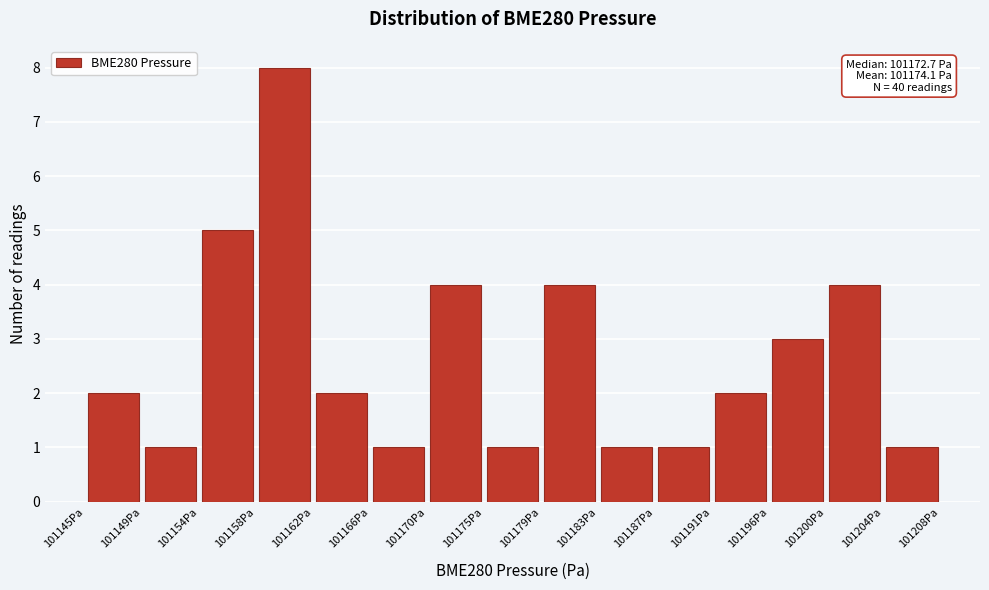

Which range on the x-axis has the tallest bar?

101157.5 to 101162.0